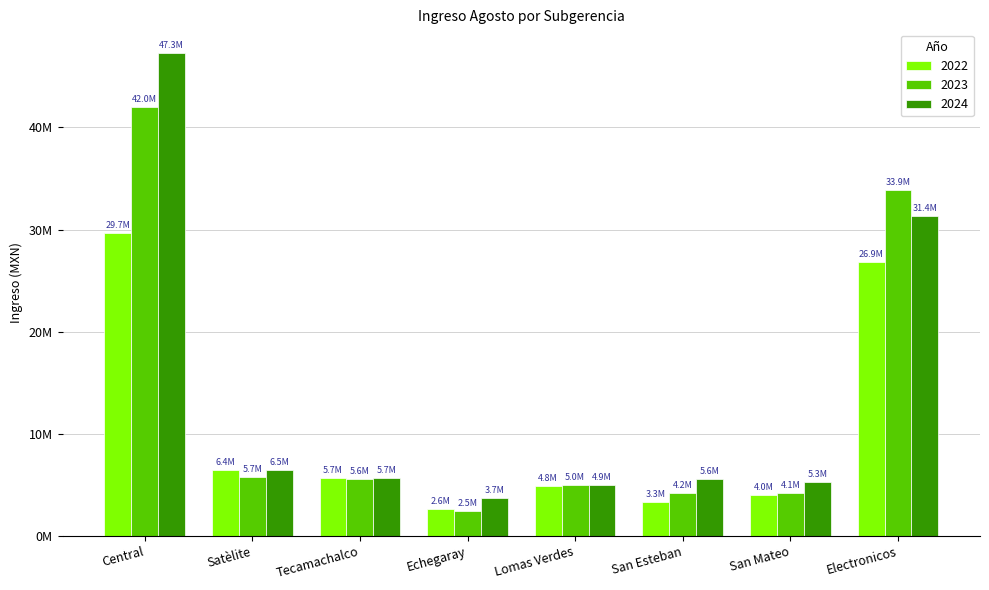

Where does the 2024 series first go above 5671199?

Central